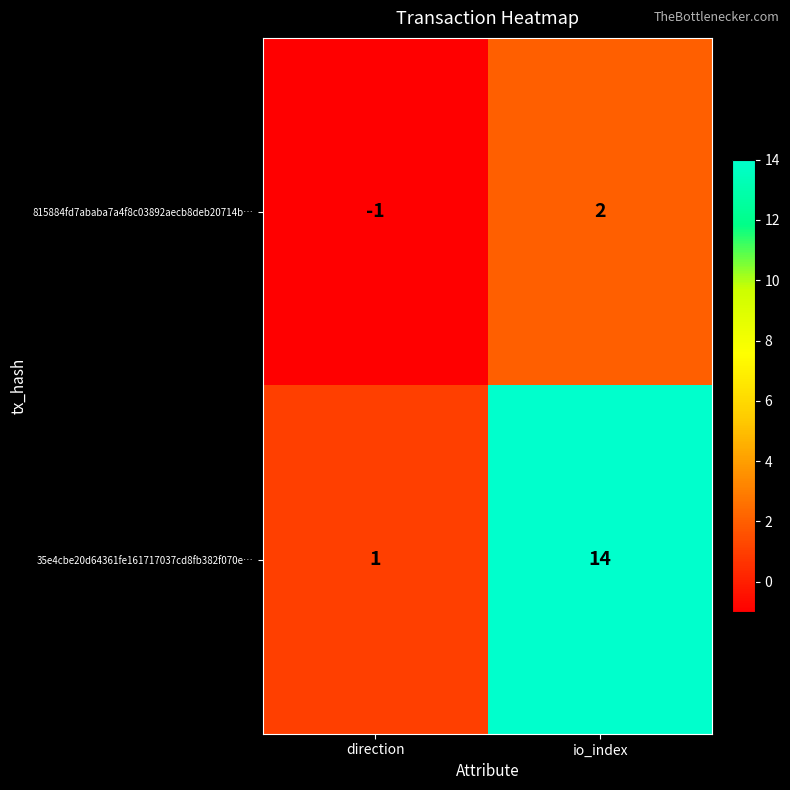

At which category does the chart reach its minimum across all series?

direction